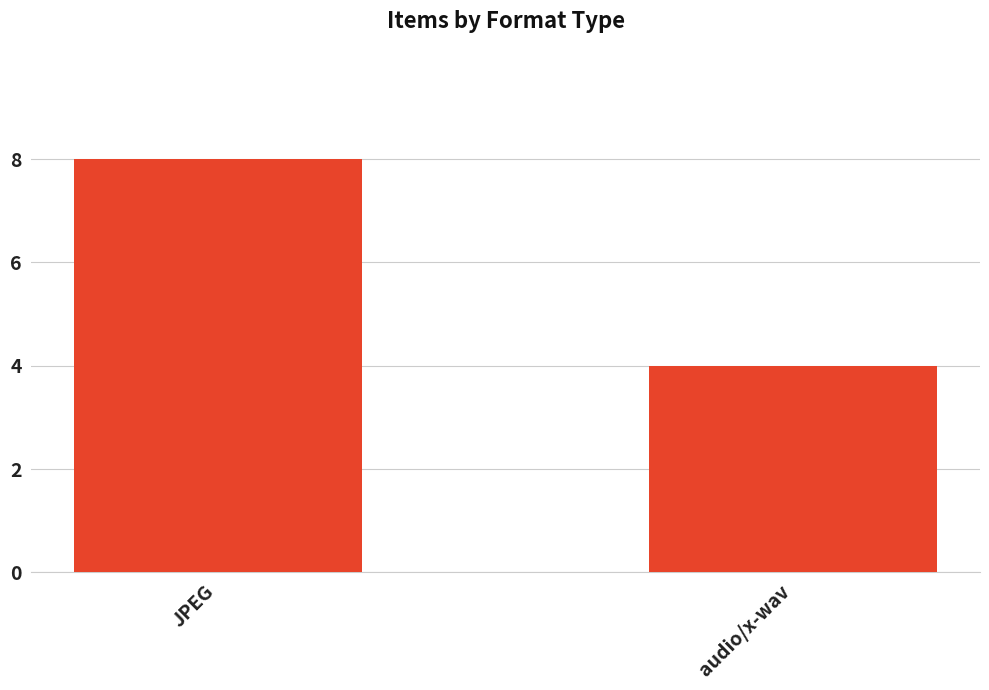

What is the ratio of the value at JPEG to the value at audio/x-wav?

2.0